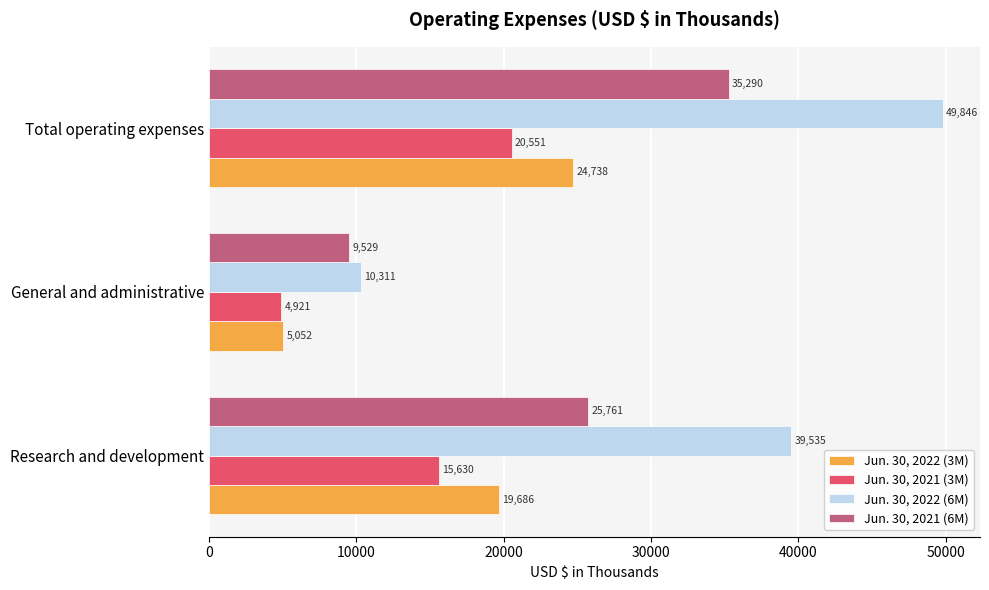

What is the maximum value for Jun. 30, 2021 (3M)?

20551